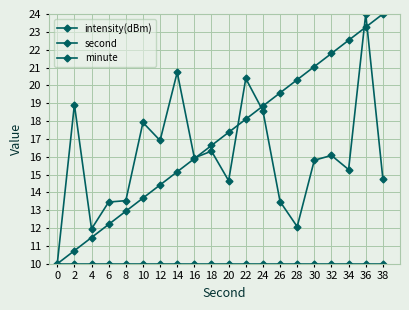

How many series are shown in this chart?

3